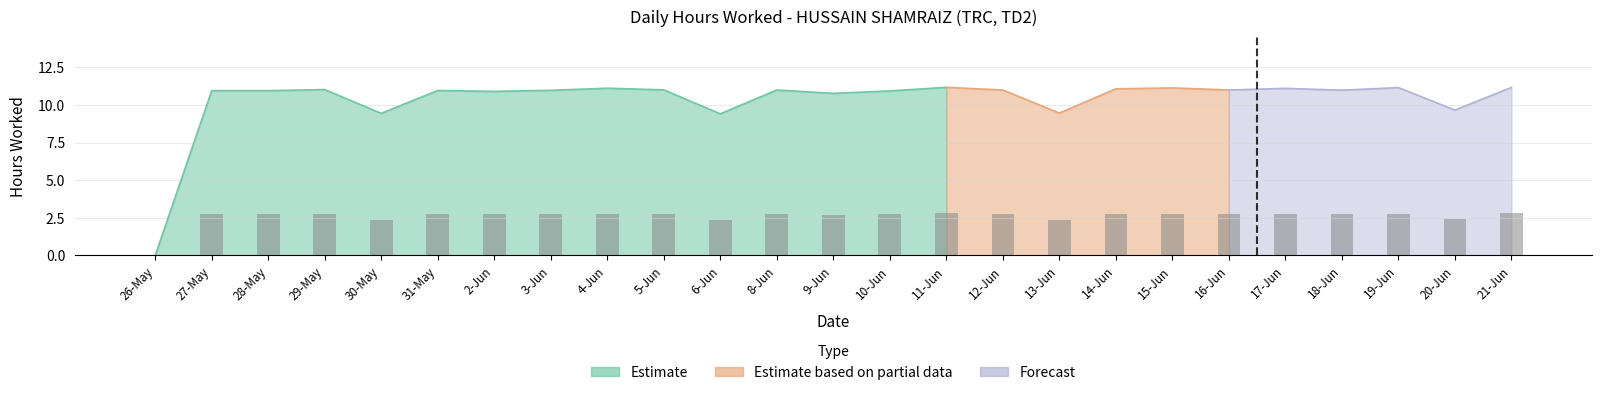

At which label does the data first exceed 2?

27-May